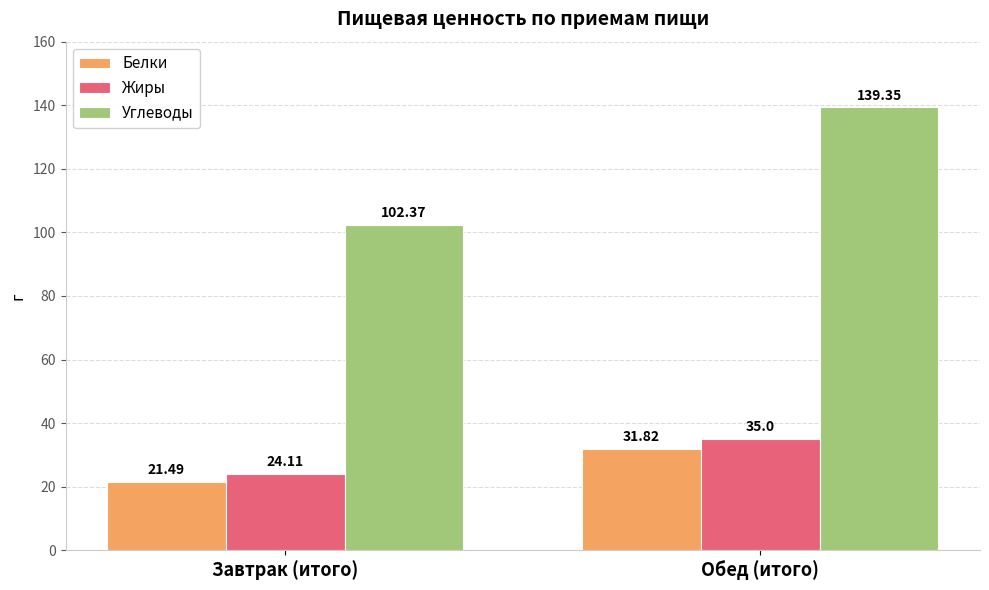

What is the difference between the highest and lowest values at Обед (итого)?

107.5